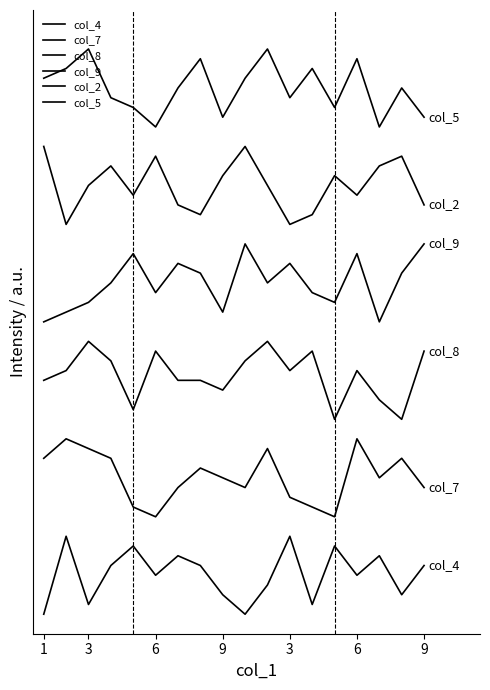

Does the chart display data point markers on the line(s)?

No